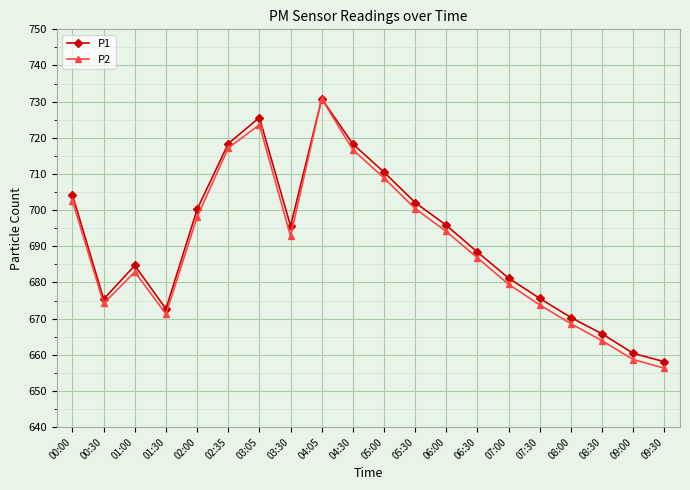

What is the value of the P1 point at the 5th from the left?

700.2